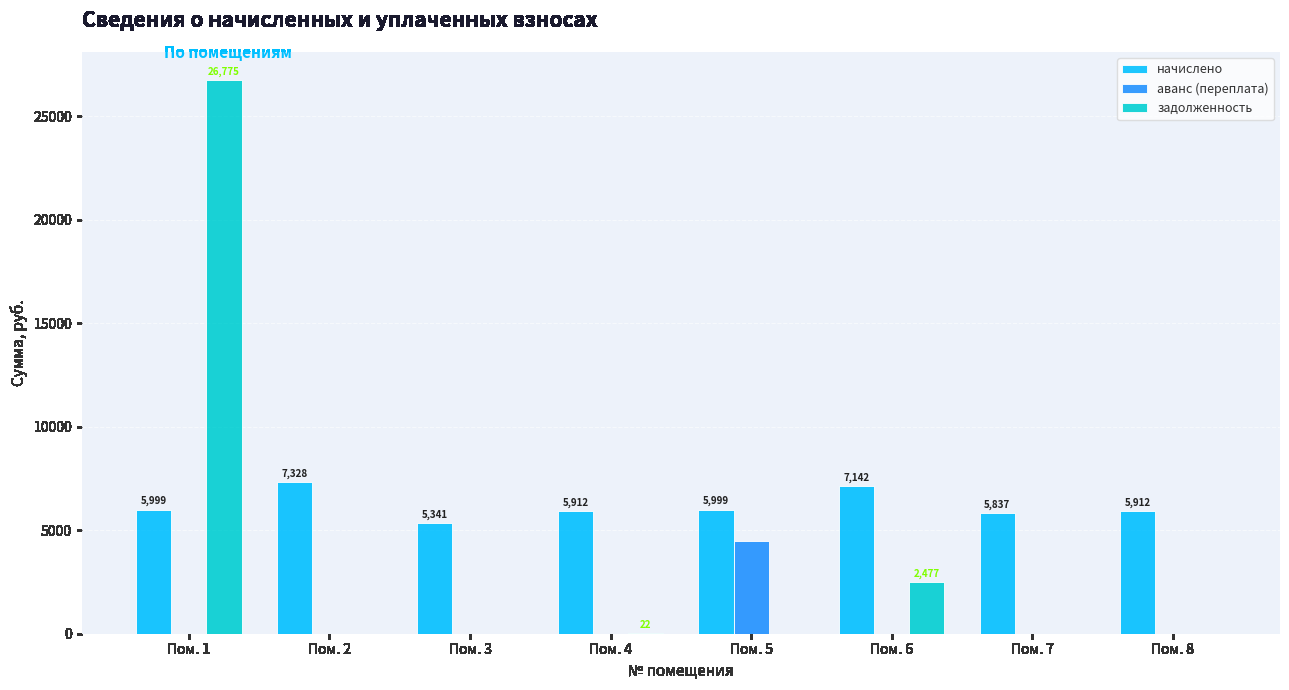

What is the sum of the начислено values at Пом. 6 and Пом. 5?

13140.4